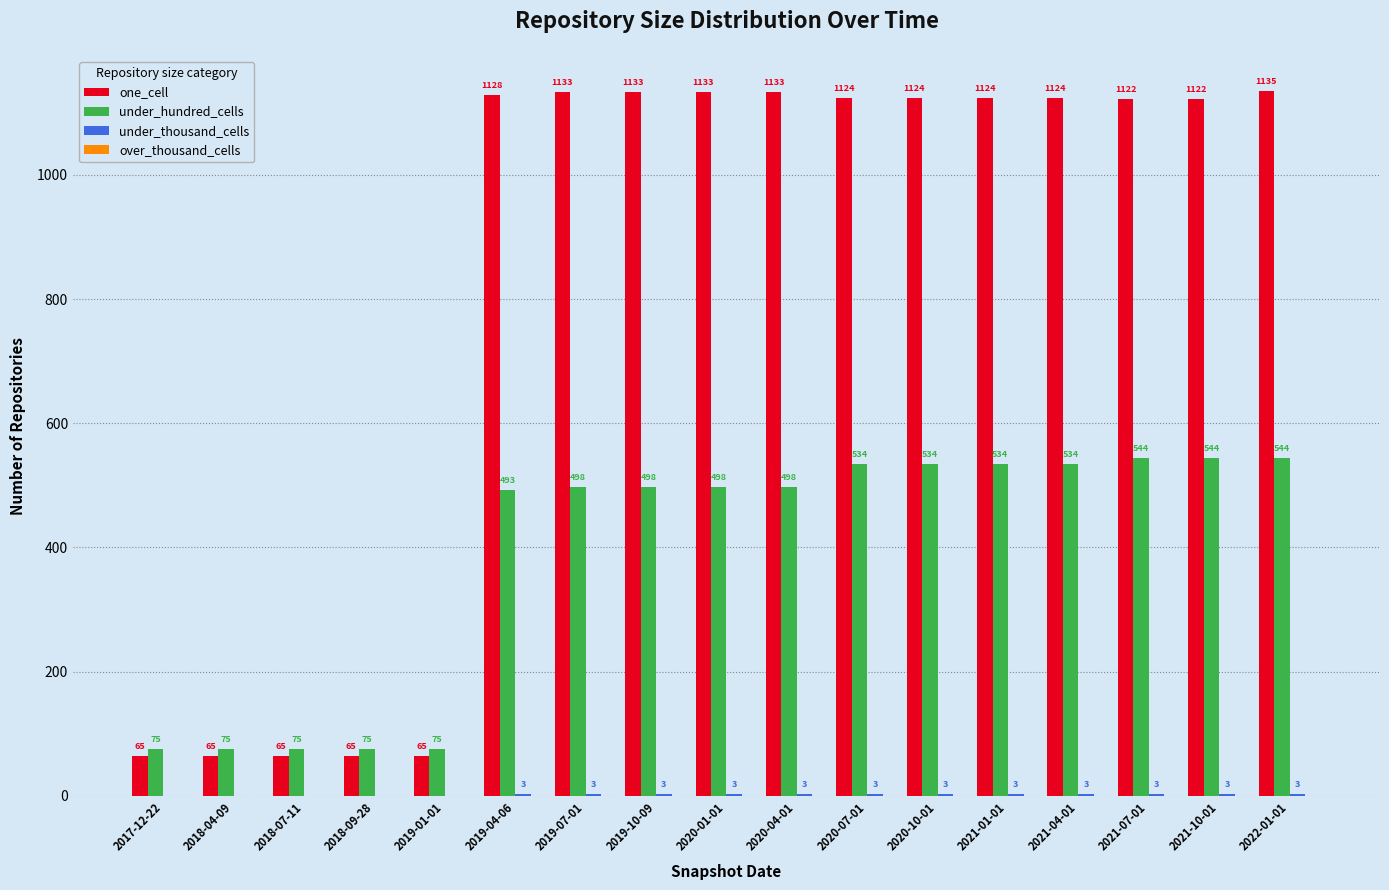

Which series has the largest total across all categories?

one_cell